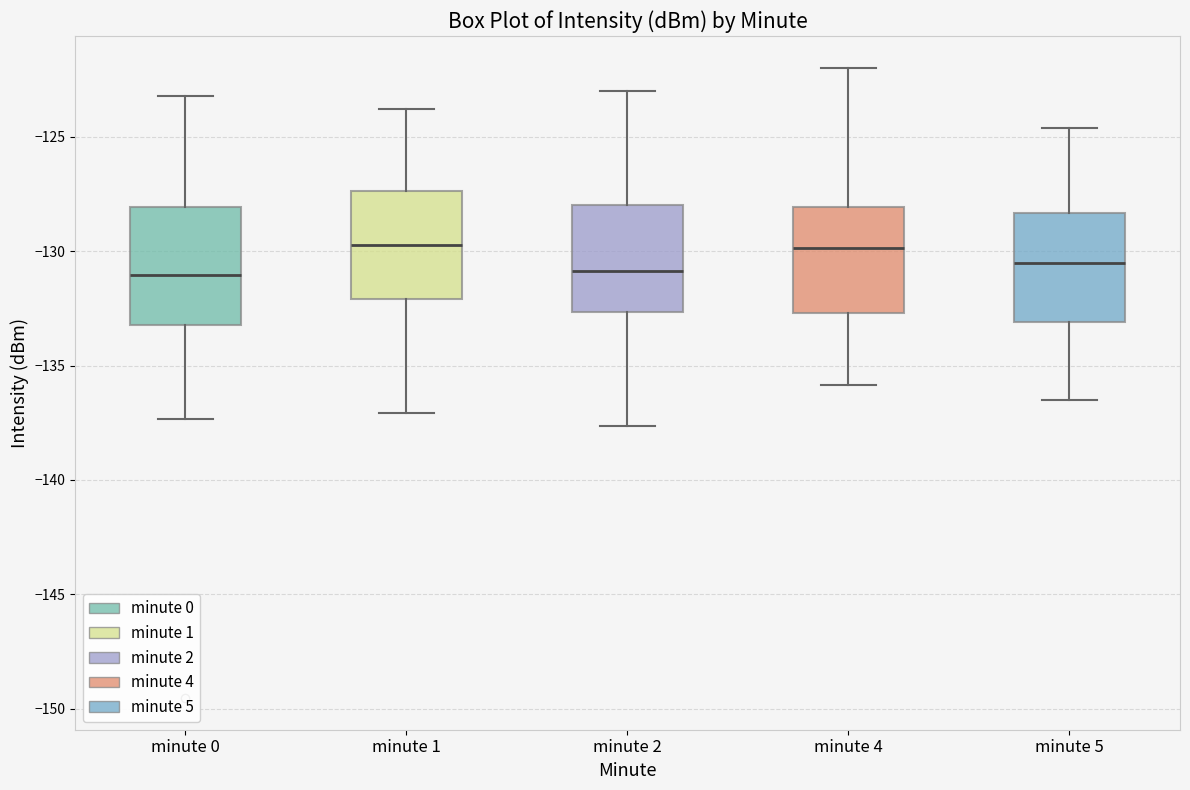

Reading left to right, read every box against the y-axis: the position of its median line, the range the box covers, and the ends of its whiskers. The values are not printed on the chart, so give them approximately, as read against the axis.

minute 0: median -131.0, box -133.0 to -128.0, whiskers -137.5 to -123.0
minute 1: median -129.5, box -132.0 to -127.5, whiskers -137.0 to -124.0
minute 2: median -131.0, box -132.5 to -128.0, whiskers -137.5 to -123.0
minute 4: median -130.0, box -132.5 to -128.0, whiskers -136.0 to -122.0
minute 5: median -130.5, box -133.0 to -128.5, whiskers -136.5 to -124.5